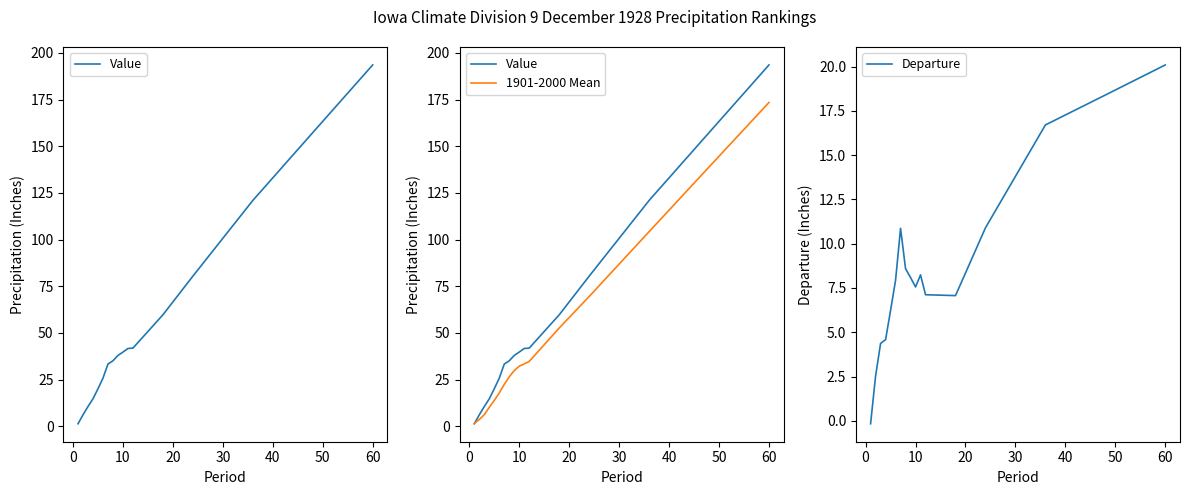

List the series in order of their overall mean, lowest first.

Departure, 1901-2000 Mean, Value